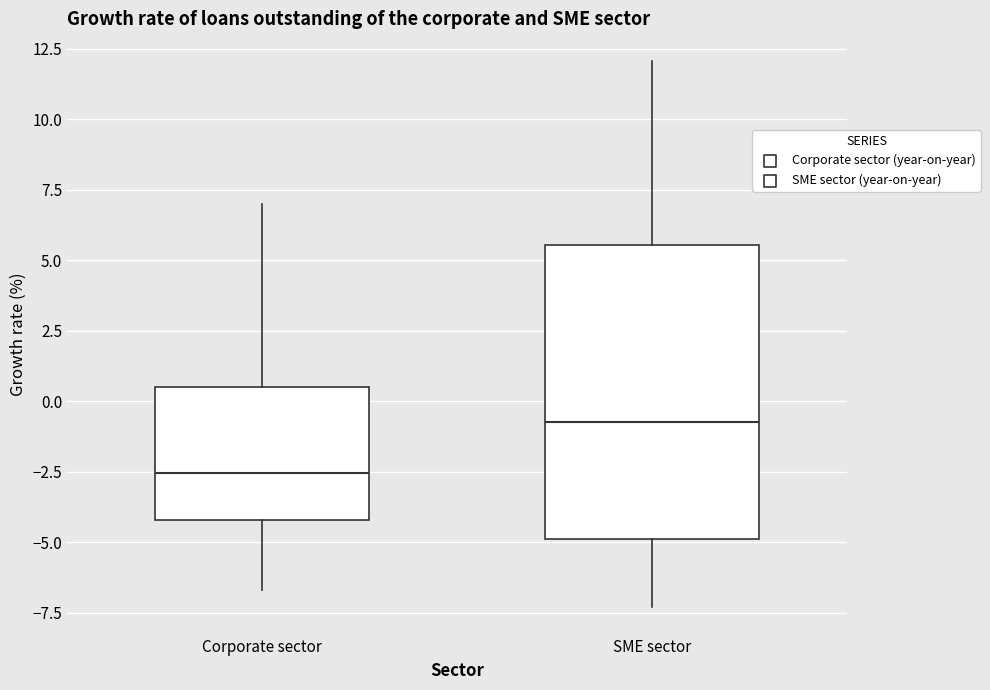

Which box's median line is the lowest?

Corporate sector